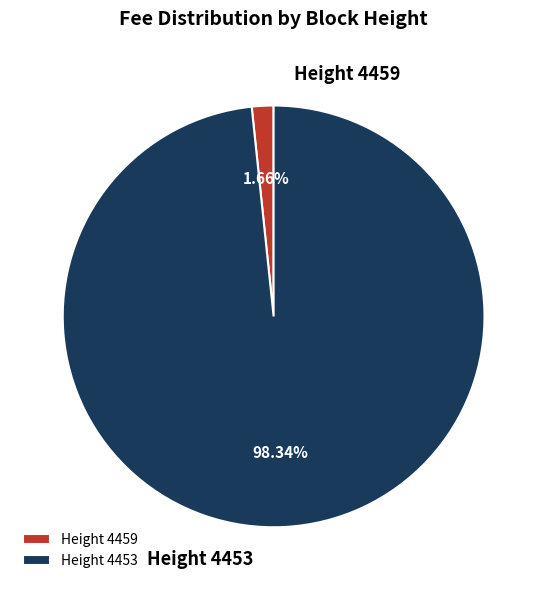

Which slice is the smallest?

4459